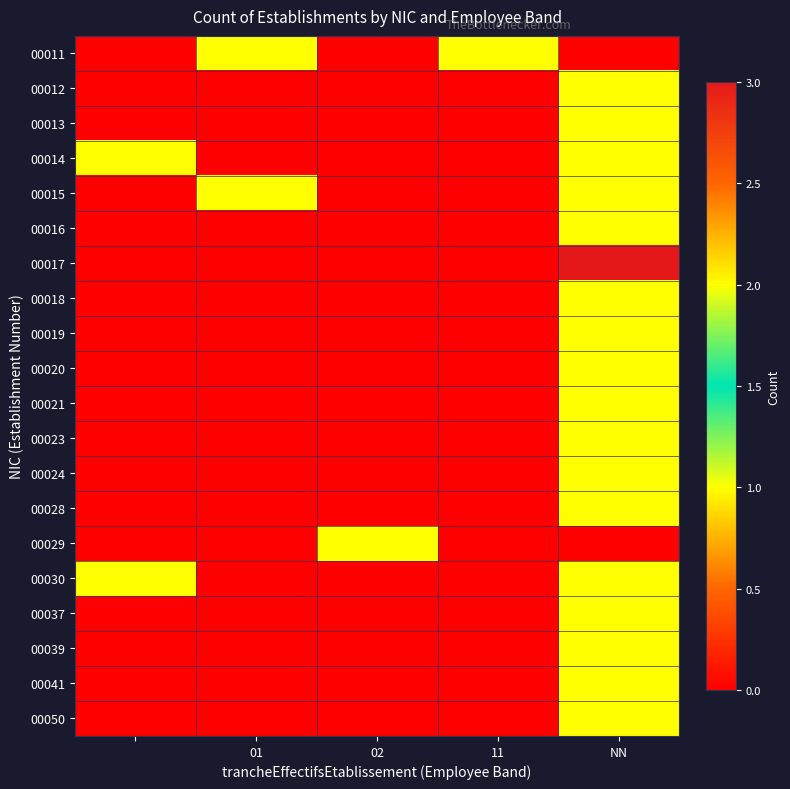

How many distinct data groups are displayed?

20